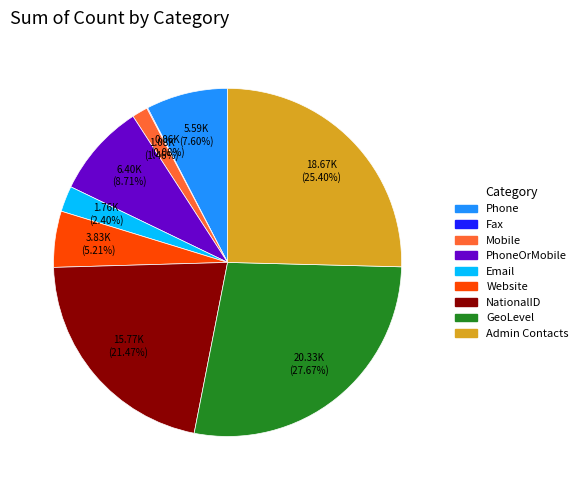

To the nearest percent, what portion does GeoLevel represent?

28%